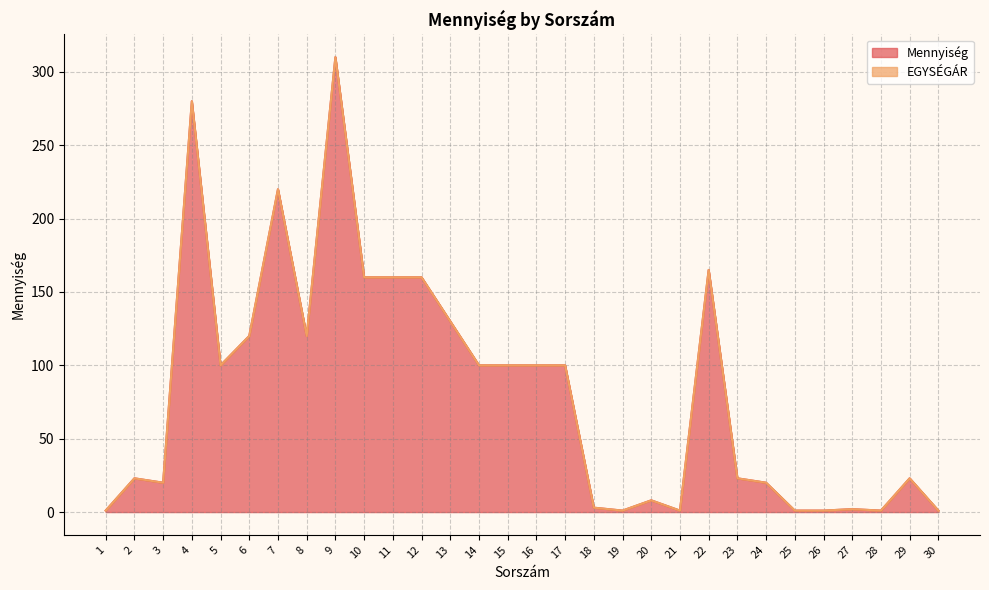

List the labels in order of value, smallest first.

1, 19, 21, 25, 26, 28, 30, 27, 18, 20, 3, 24, 2, 23, 29, 5, 14, 15, 16, 17, 6, 8, 13, 10, 11, 12, 22, 7, 4, 9